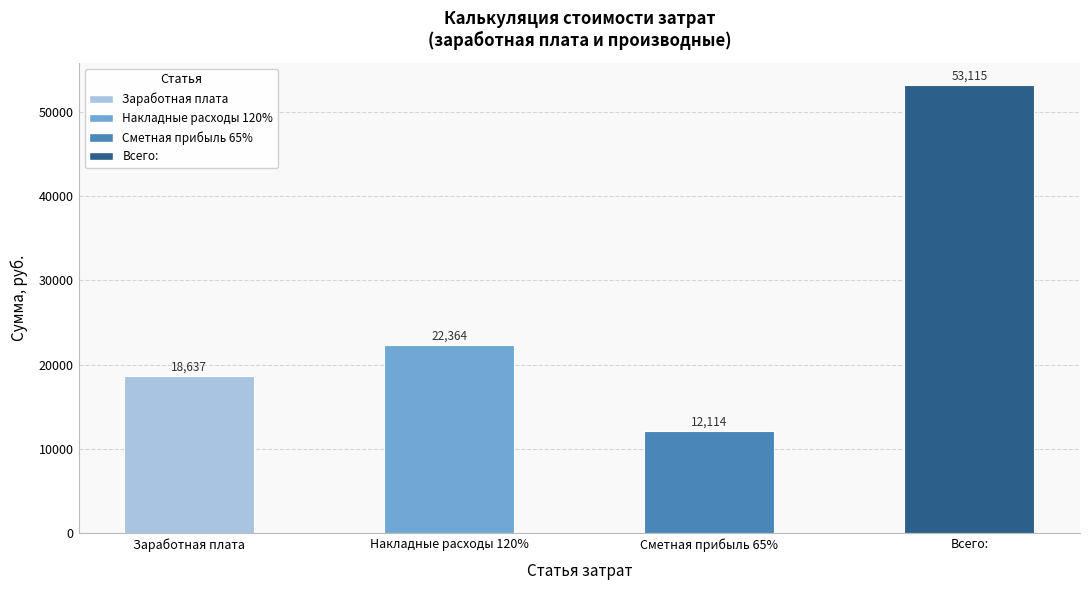

Rank the categories by value from highest to lowest.

Всего:, Накладные расходы 120%, Заработная плата, Сметная прибыль 65%